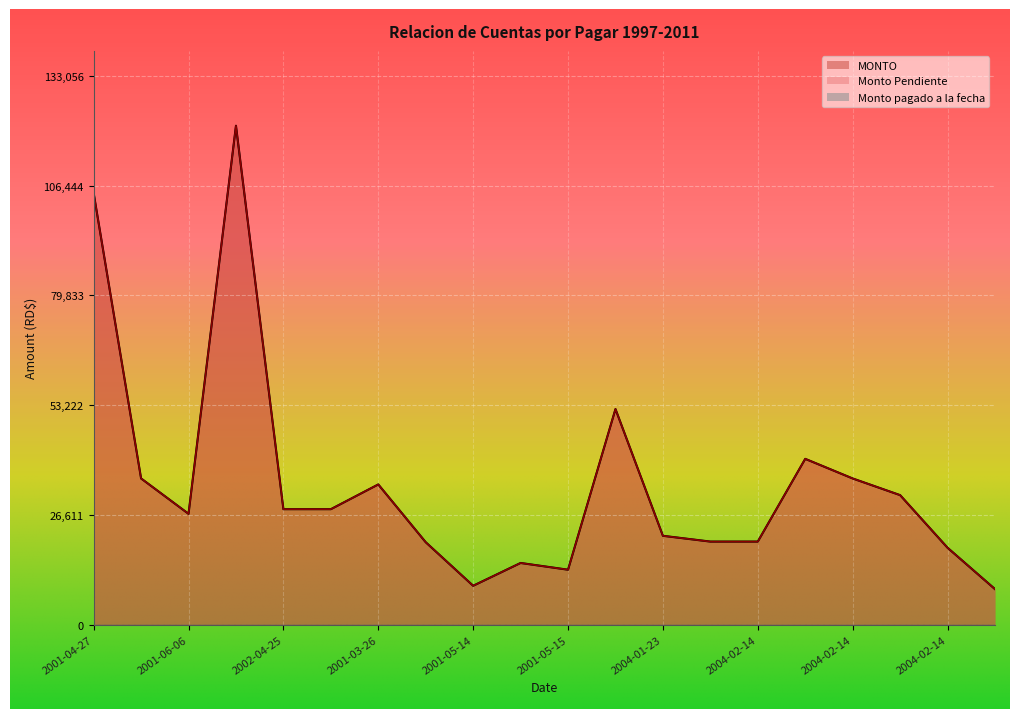

Which series has the largest range (max minus min)?

MONTO